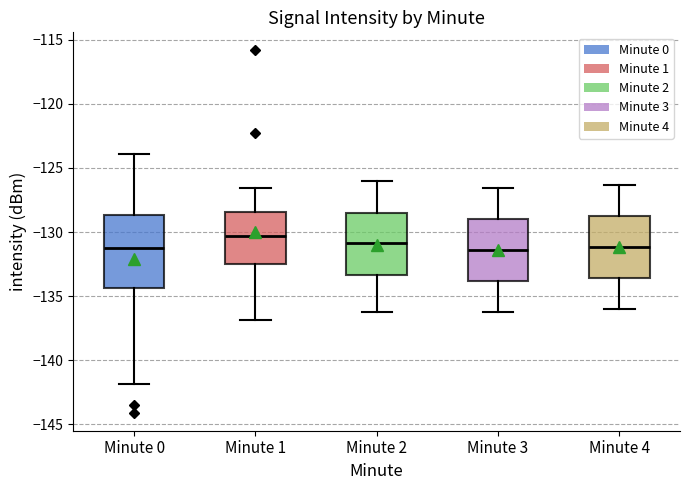

Reading left to right, read every box against the y-axis: the position of its median line, the range the box covers, and the ends of its whiskers. The values are not printed on the chart, so give them approximately, as read against the axis.

Minute 0: median -131.0, box -134.5 to -128.5, whiskers -142.0 to -124.0
Minute 1: median -130.5, box -132.5 to -128.5, whiskers -137.0 to -126.5
Minute 2: median -131.0, box -133.5 to -128.5, whiskers -136.0 to -126.0
Minute 3: median -131.5, box -134.0 to -129.0, whiskers -136.0 to -126.5
Minute 4: median -131.0, box -133.5 to -128.5, whiskers -136.0 to -126.5